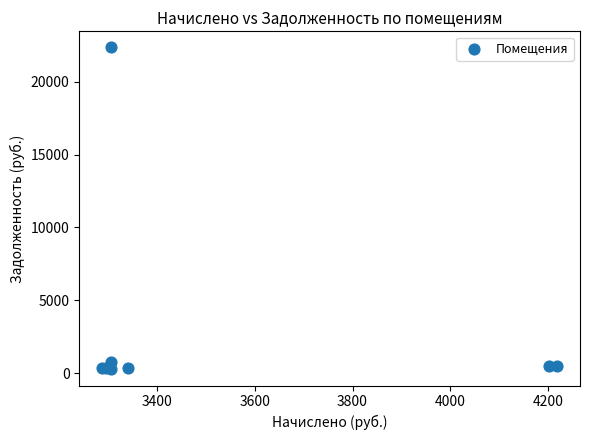

What Y value in the scatter plot is closest to 11301?

734.3